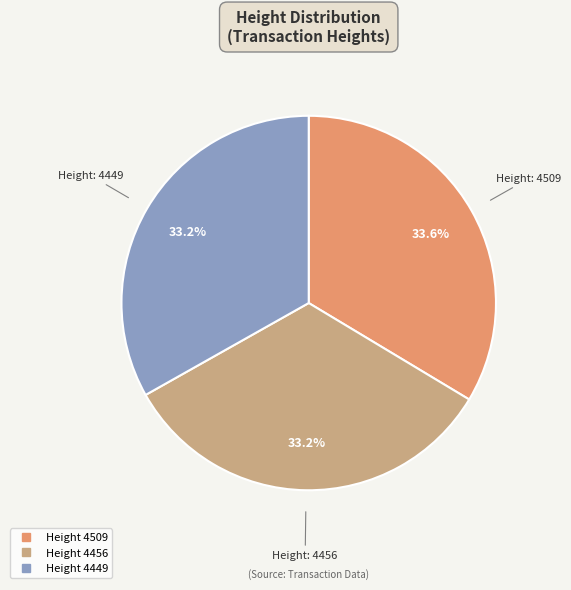

Is there a majority slice in this chart?

No